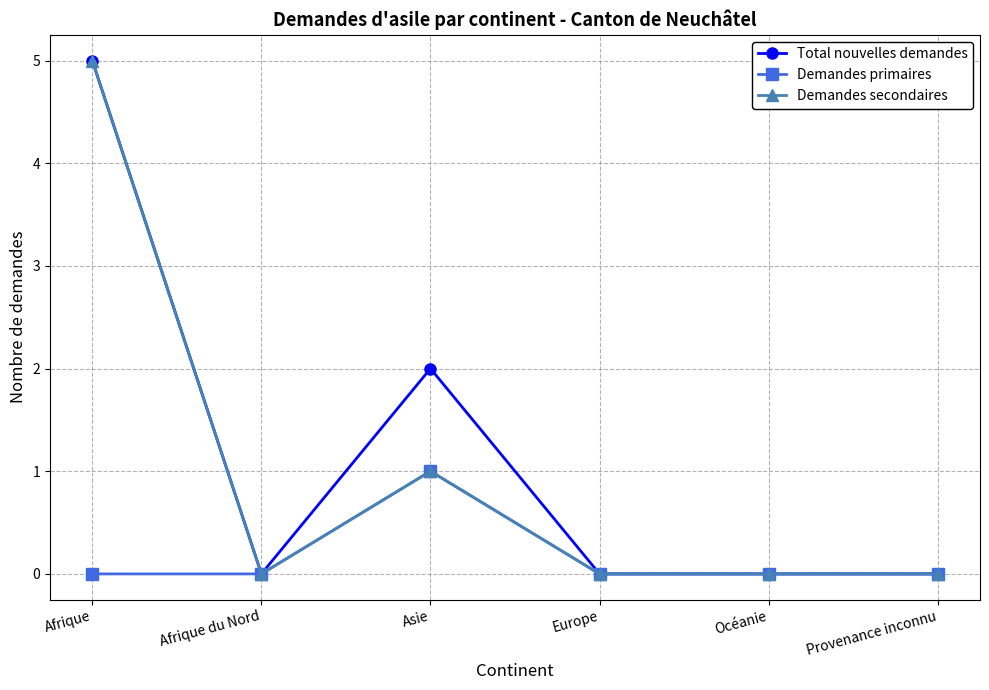

Does the chart have visible grid lines?

Yes